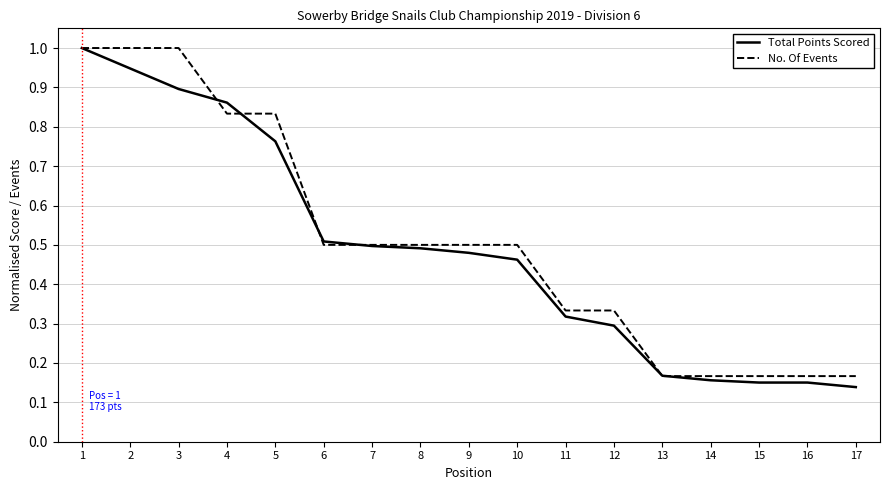

What is the sum of the No. Of Events values at 8 and 3?

1.5